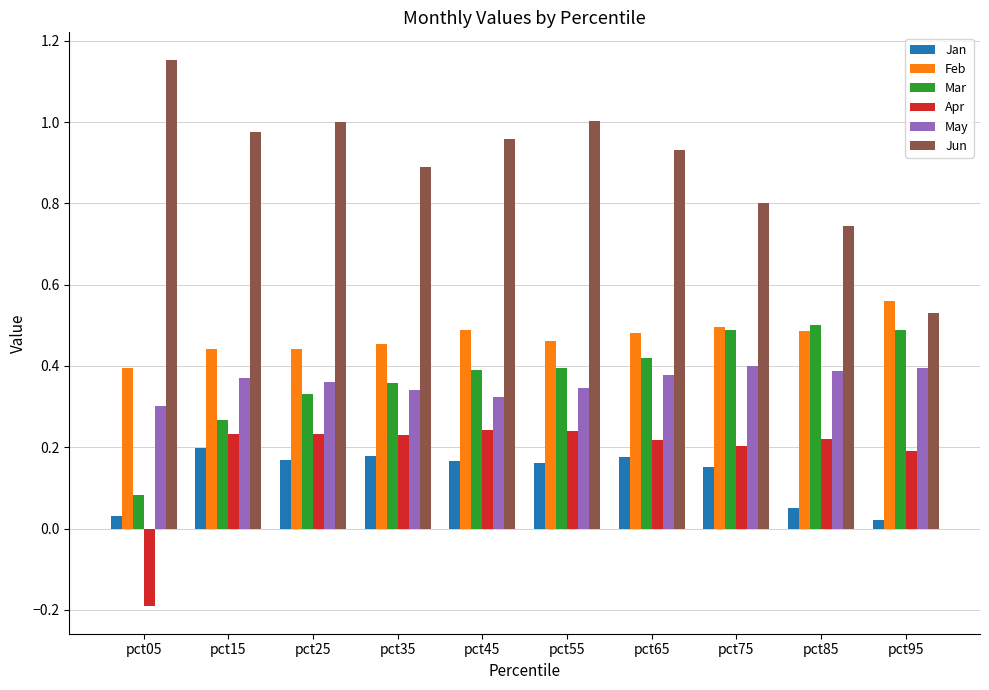

What is the sum of all Jun values?

9.0